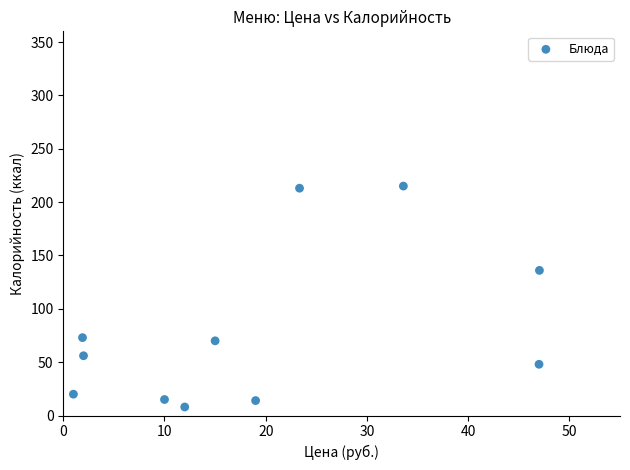

What Y value in the scatter plot is closest to 111?

136